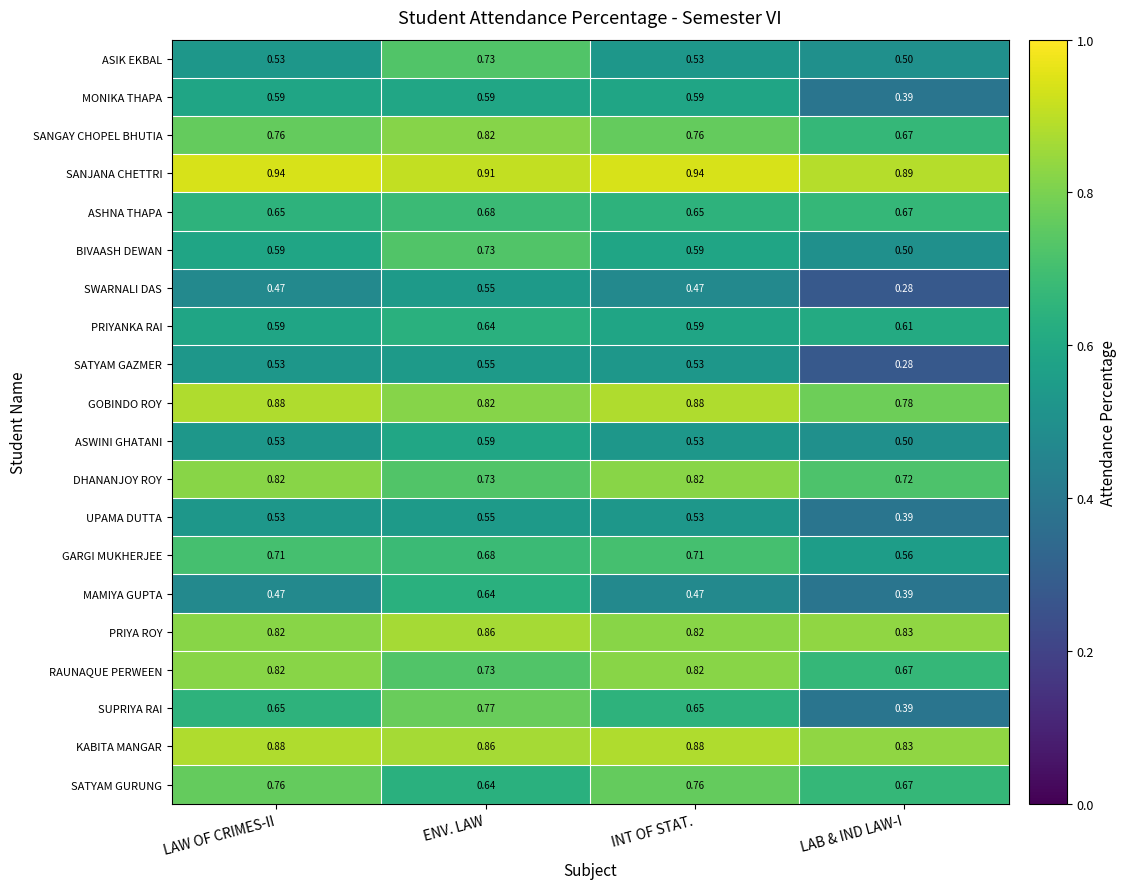

At how many categories does at least one series exceed 0?

4